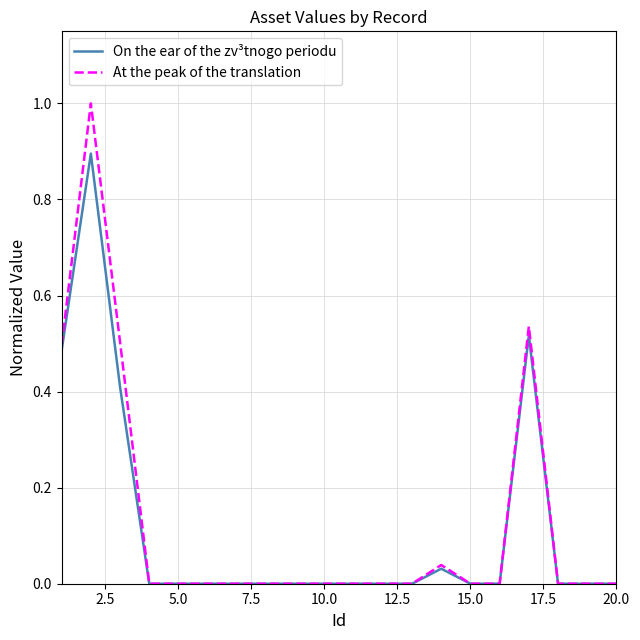

Which series has the largest range (max minus min)?

At the peak of the translation